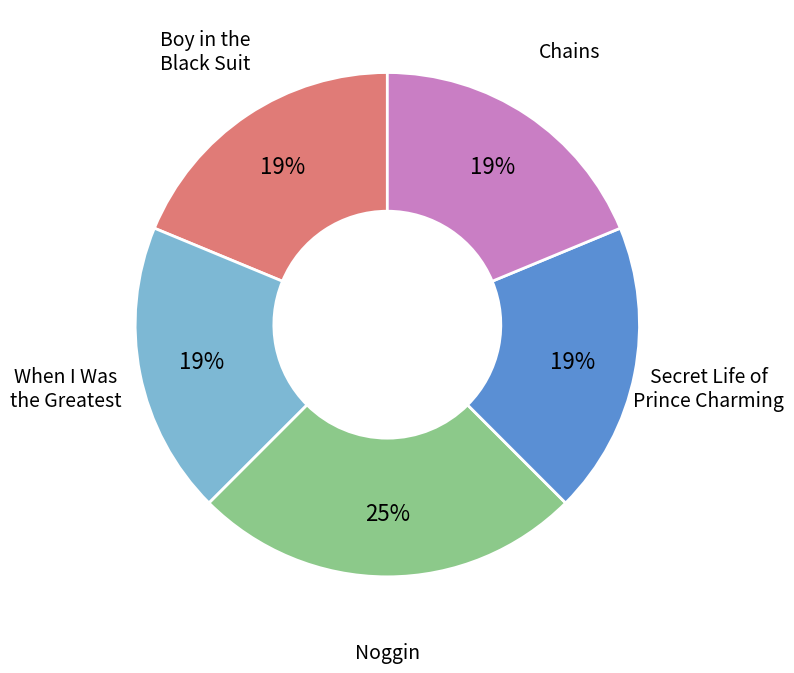

Count the number of slices in the pie.

5